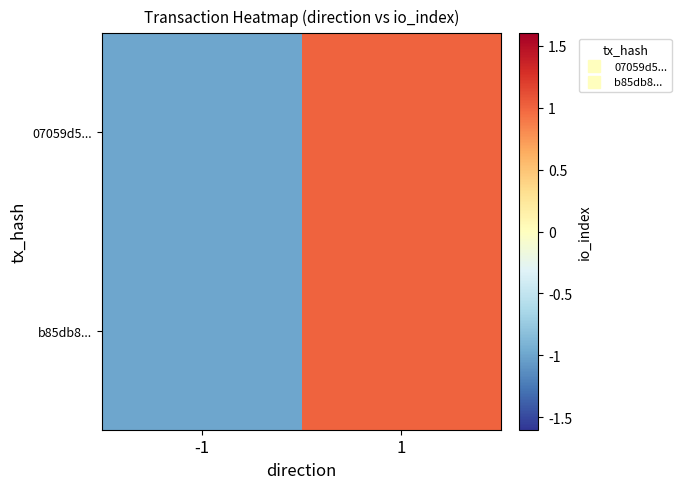

Reading left to right, list all the values displayed in this chart.

07059d5...: -1=-1	1=1
b85db8...: -1=-1	1=1